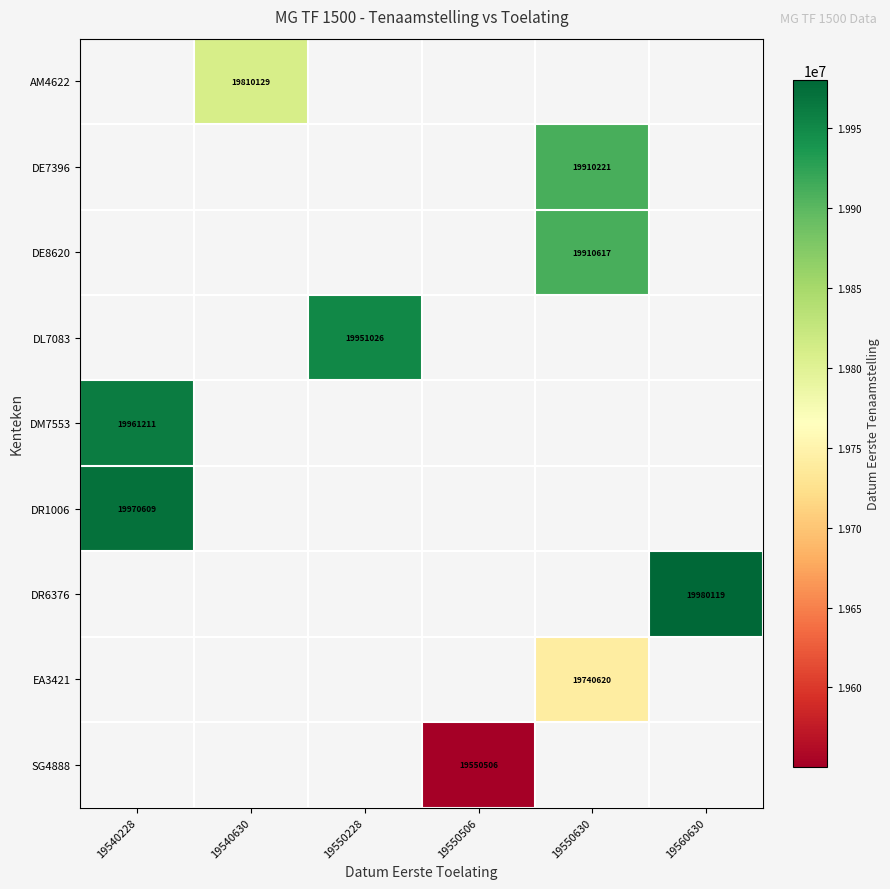

Which category has the highest value across all series?

19560630